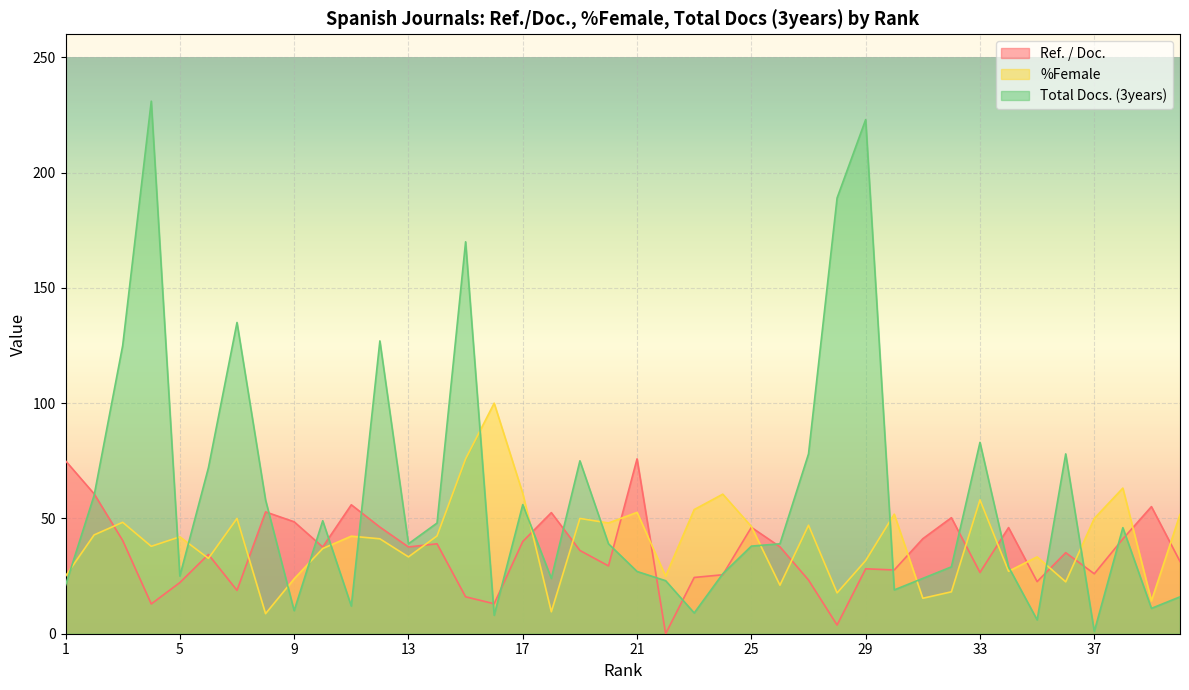

How many interior local peaks does the Total Docs. (3years) series have?

11